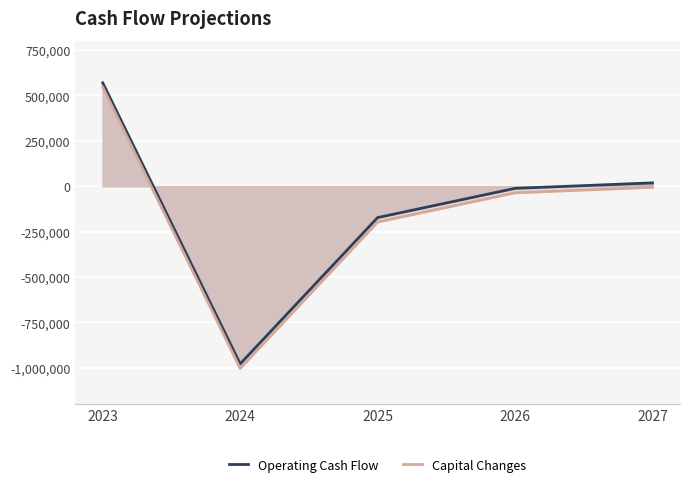

Where is Capital Changes nearest to the value -229339?

2025